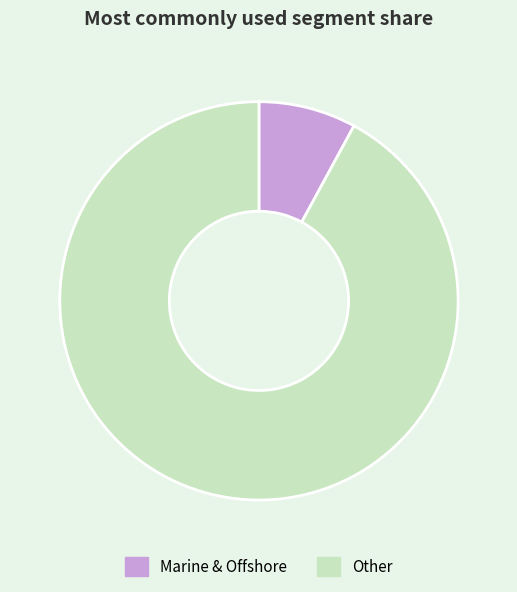

Rank the categories by value from lowest to highest.

Marine & Offshore, Other